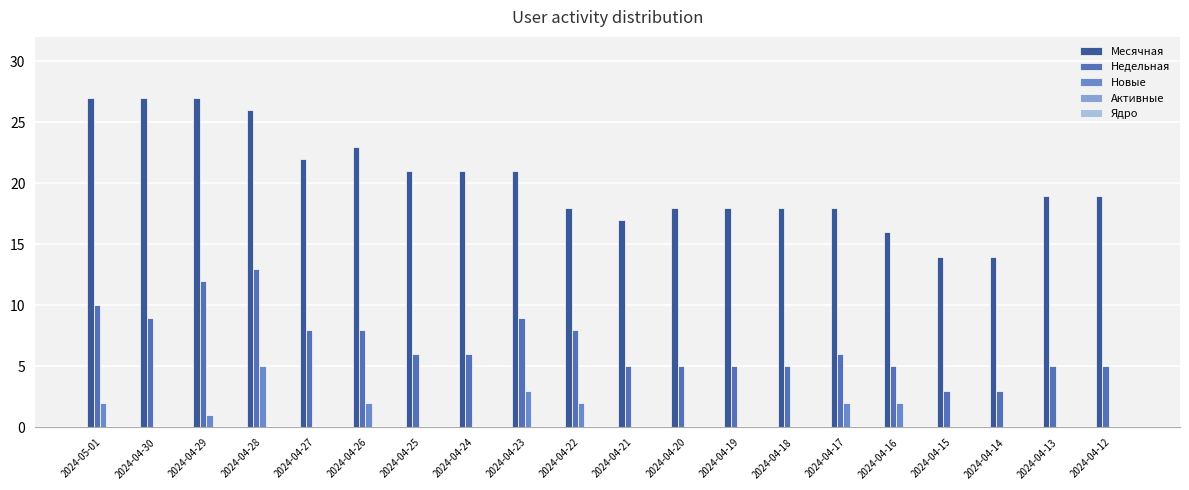

Which series has the widest spread of values?

Месячная